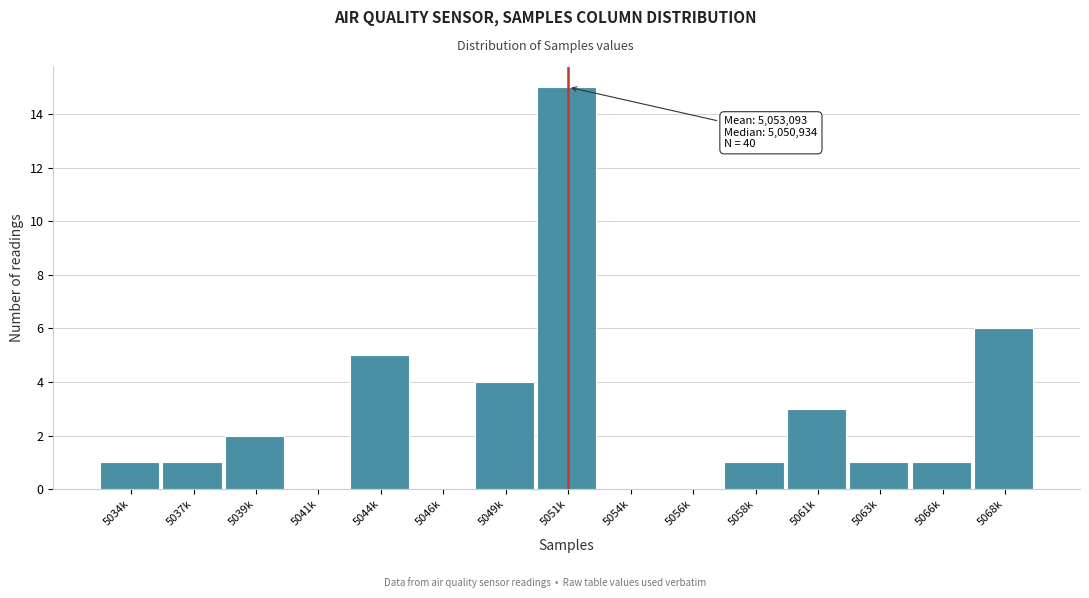

Reading left to right, extract all data points from this chart.

5034k=1	5037k=1	5039k=2	5041k=0	5044k=5	5046k=0	5049k=4	5051k=15	5054k=0	5056k=0	5058k=1	5061k=3	5063k=1	5066k=1	5068k=6